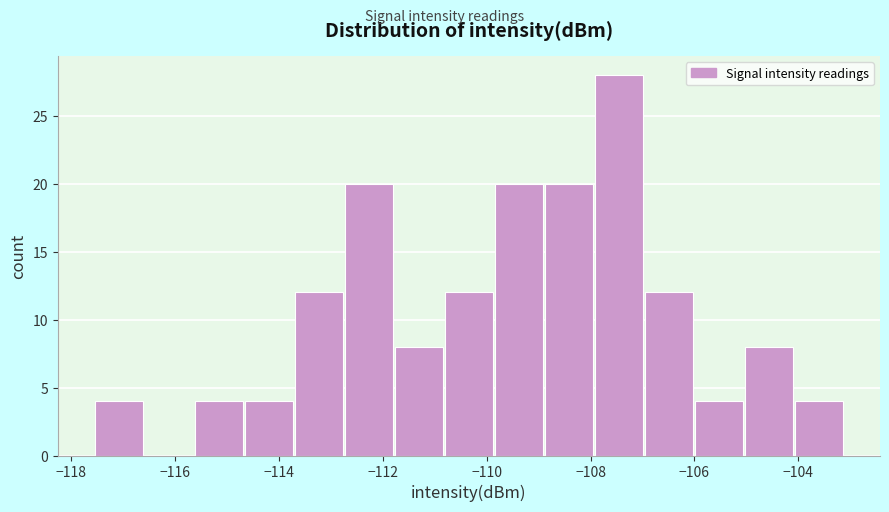

How tall is the bar that spans -104.0 to -103.0 on the x-axis? Neither the bar edges nor the heights are printed on the chart, so give them approximately, as read against the axes.

4